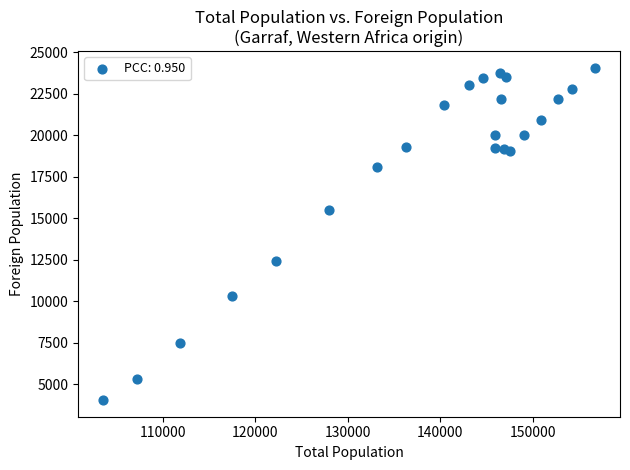

What is the range of X values (max minus min)?

53327